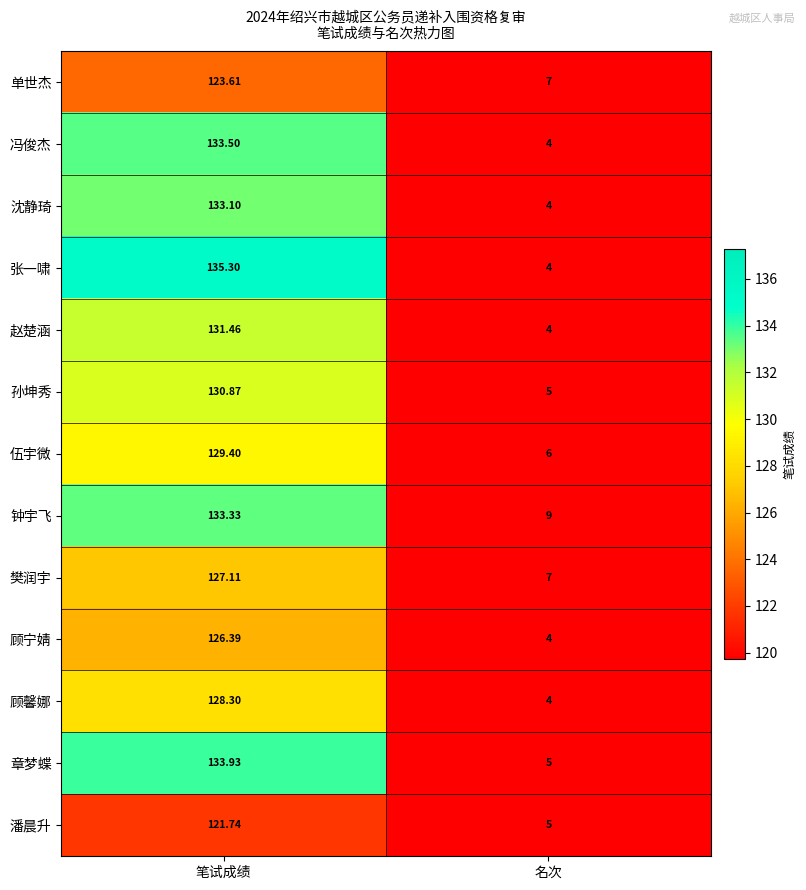

Which label corresponds to the largest value in the chart?

笔试成绩